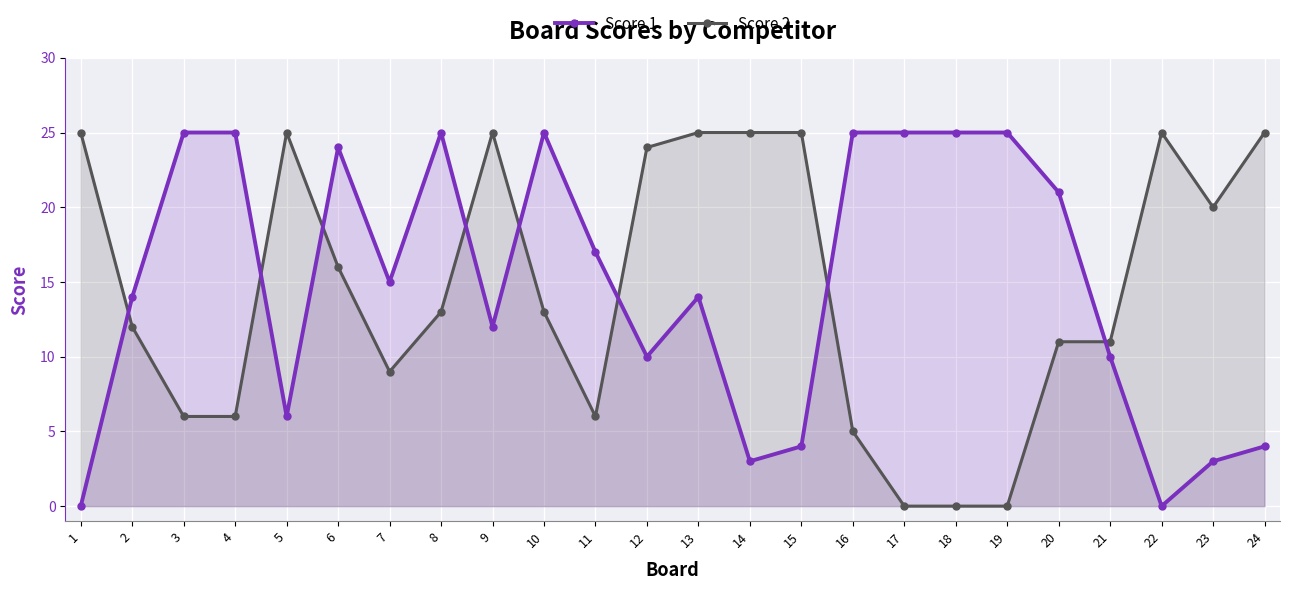

Reading left to right, list all the values displayed in this chart.

Score 1: 0	14	25	25	6	24	15	25	12	25	17	10	14	3	4	25	25	25	25	21	10	0	3	4
Score 2: 25	12	6	6	25	16	9	13	25	13	6	24	25	25	25	5	0	0	0	11	11	25	20	25